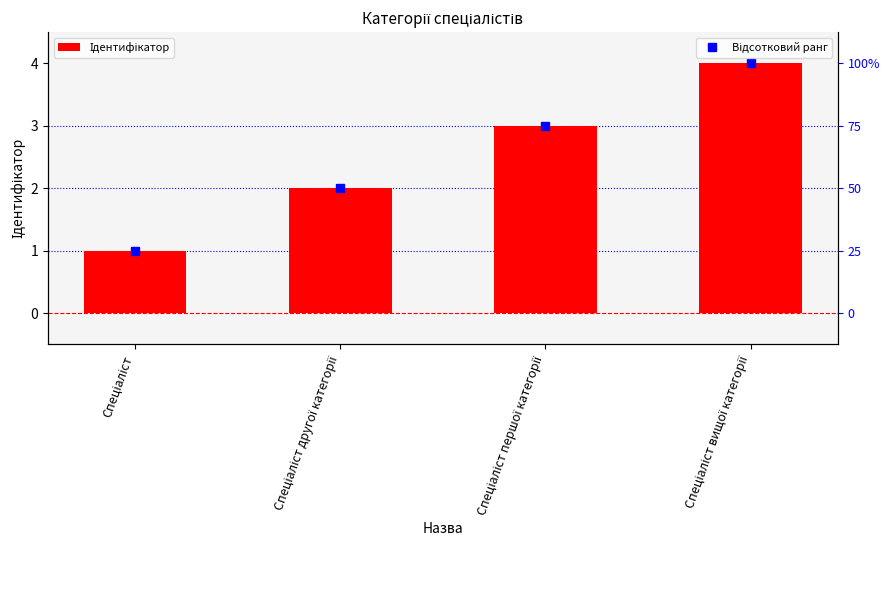

What is the label of the 2nd bar from the right?

Спеціаліст першої категорії